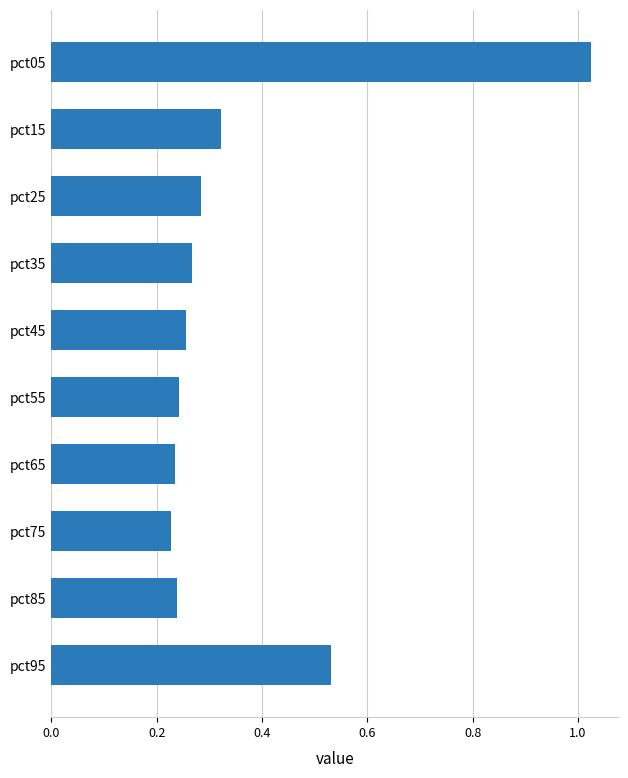

Which category has the highest value across all series?

pct05